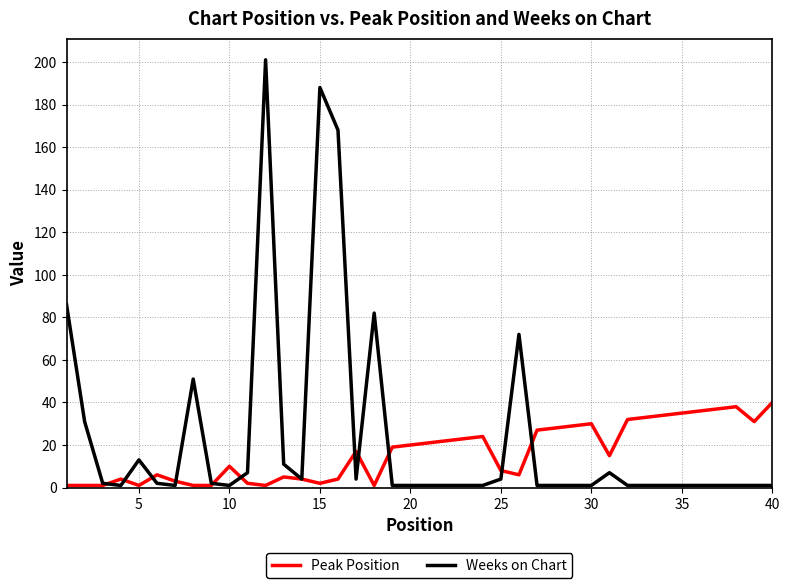

What is the sum of all Weeks on Chart values?

957